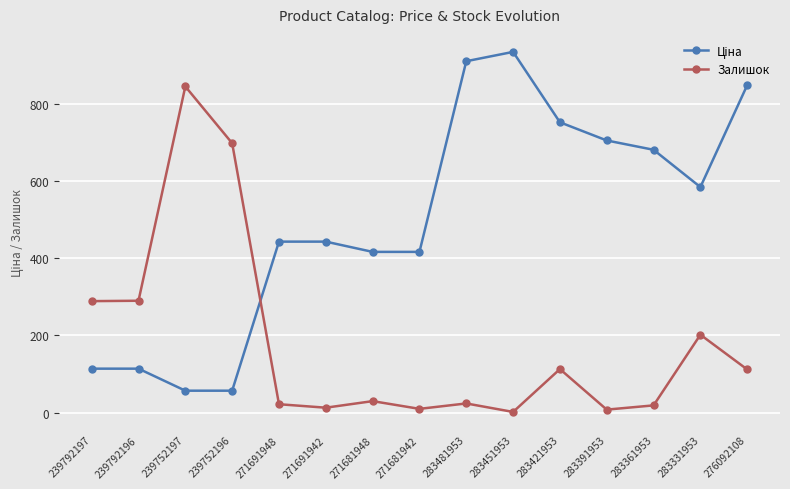

What is the total value across all series at 283331953?

786.4